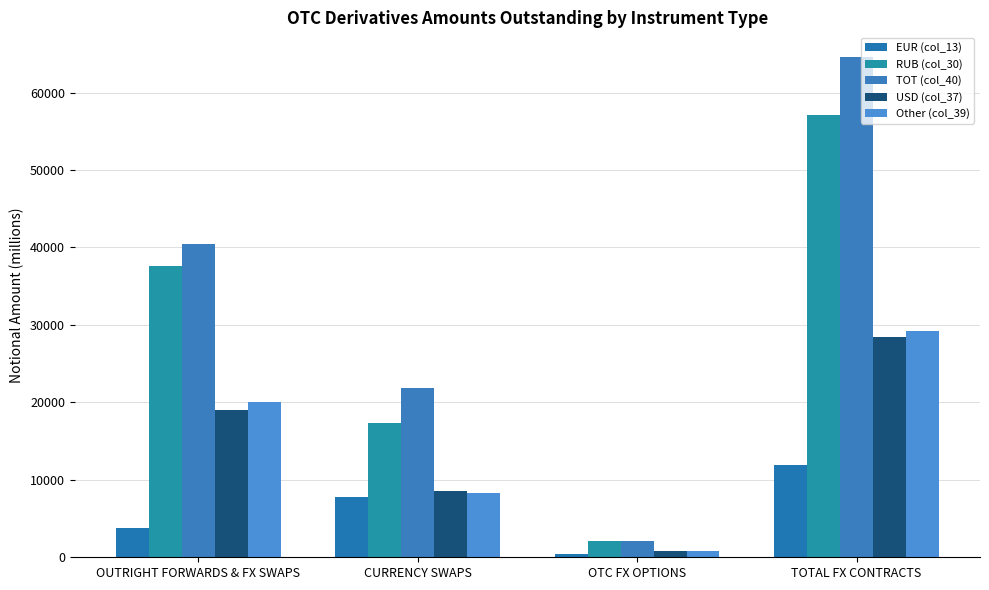

At which label does EUR (col_13) reach its minimum?

OTC FX OPTIONS